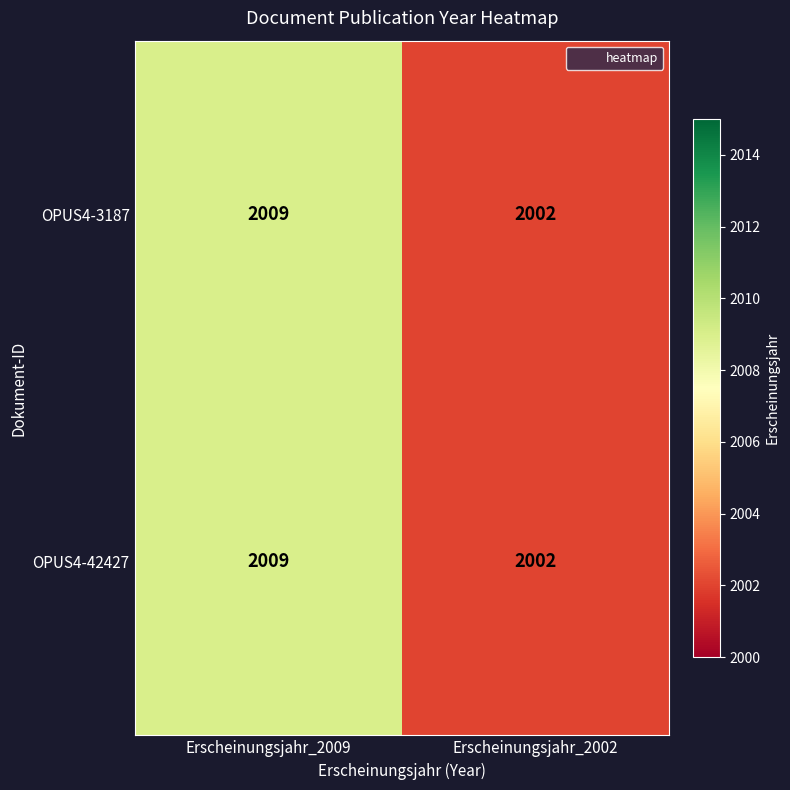

Read the OPUS4-3187 value at Erscheinungsjahr_2002.

2002